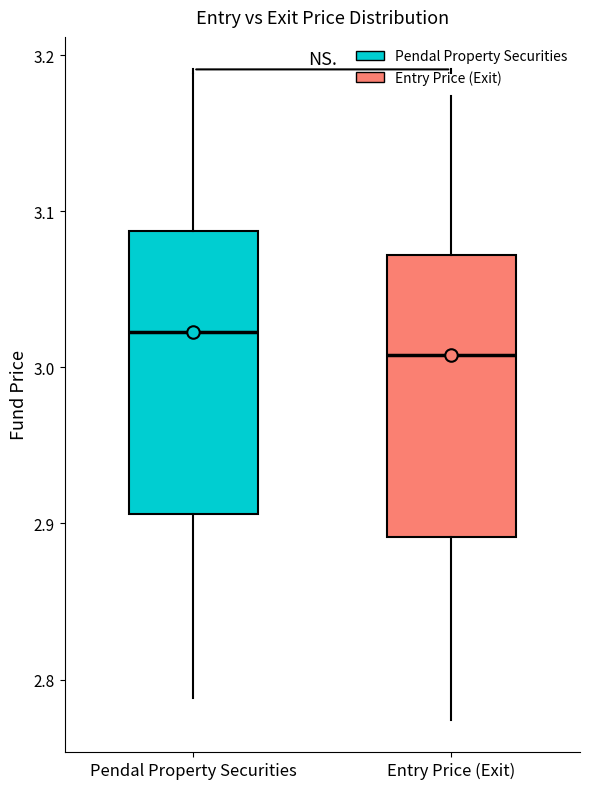

Where does the lower whisker of the box for Entry Price (Exit) end on the y-axis? The values are not printed on the chart, so give them approximately, as read against the axis.

2.77